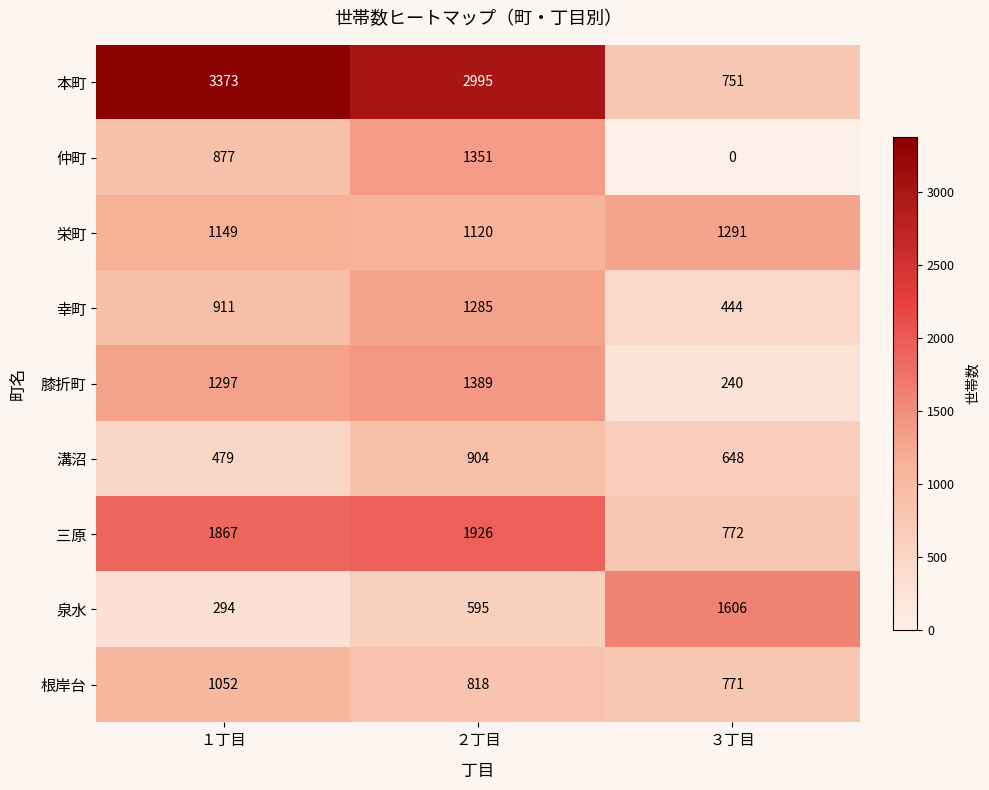

Which series has the widest spread of values?

本町